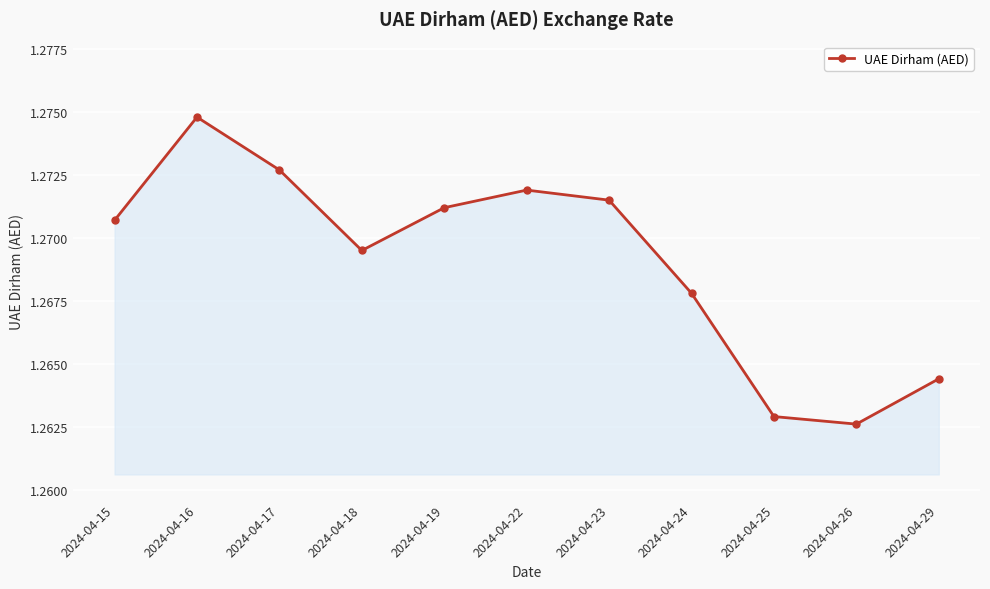

Count the values in the range 1 to 2.

11